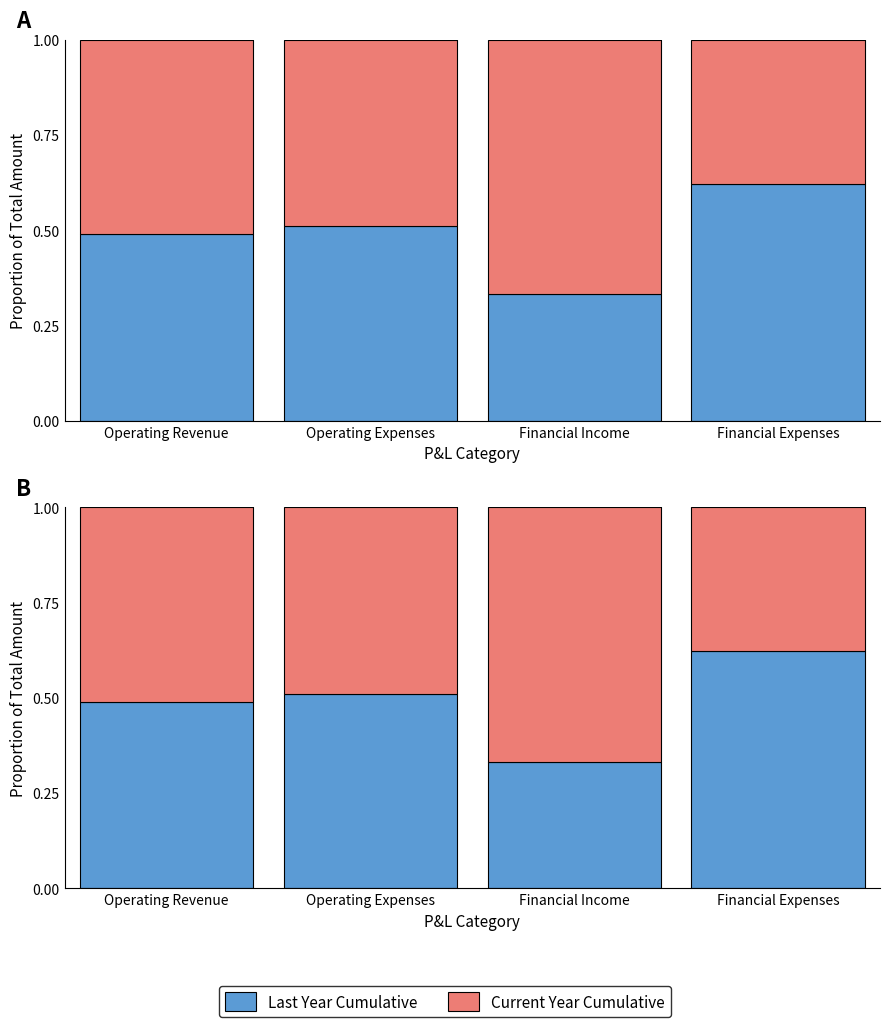

What is the difference between the Current Year Cumulative values at Financial Expenses and Operating Expenses?

0.1